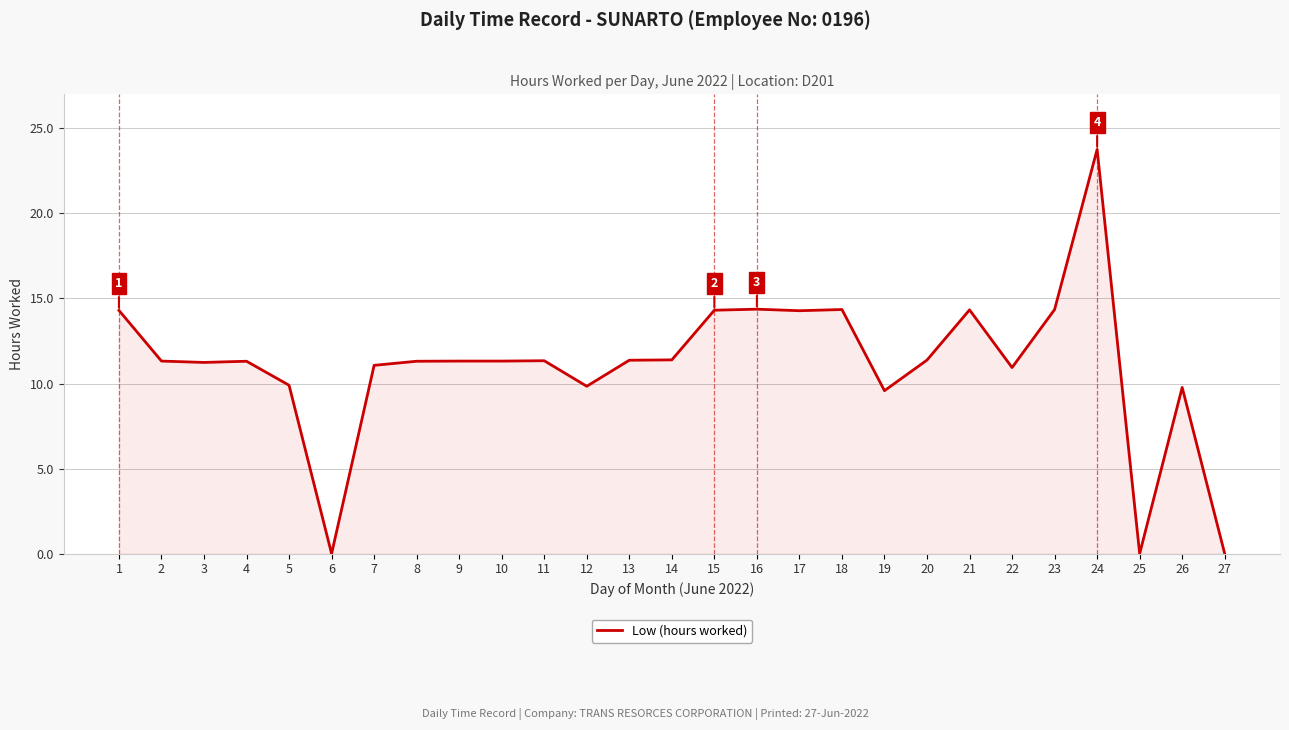

What is the difference between the maximum and minimum values?

23.8